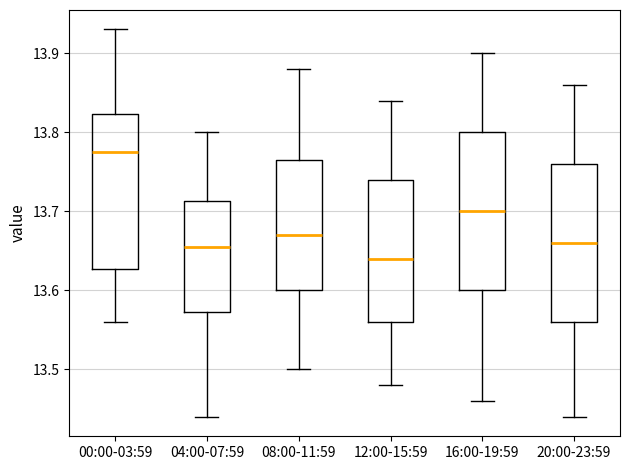

Which box has the lowest median line?

12:00-15:59